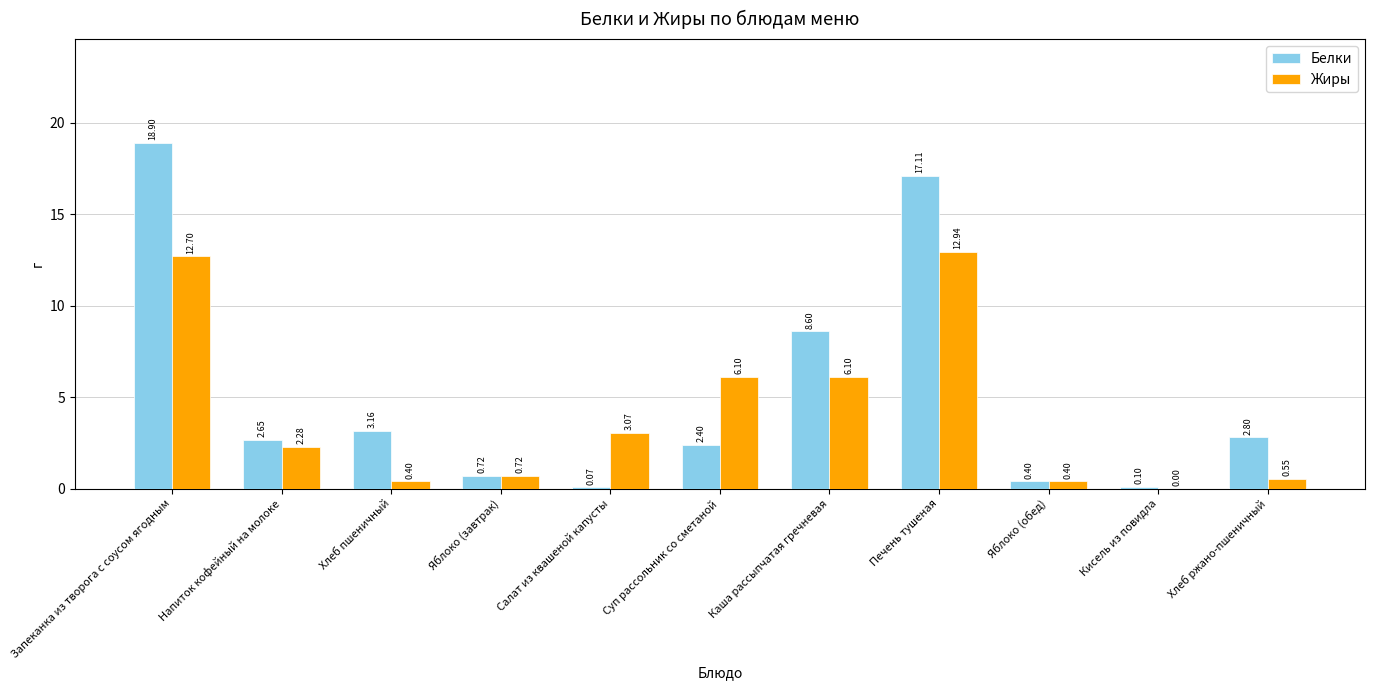

What is the sum of the Жиры values at Яблоко (обед) and Печень тушеная?

13.3